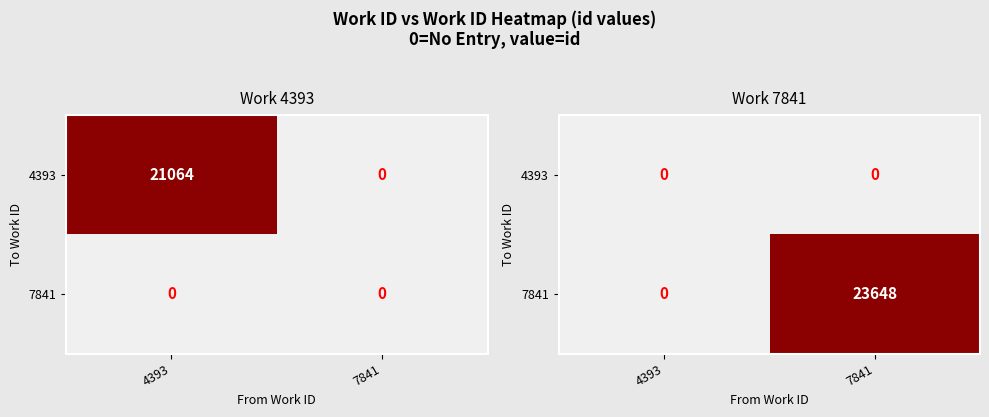

How many series are shown in this chart?

2